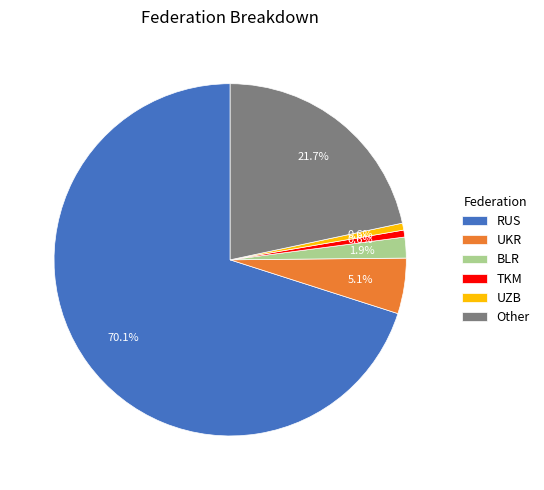

To the nearest percent, what is the average slice percentage?

17%